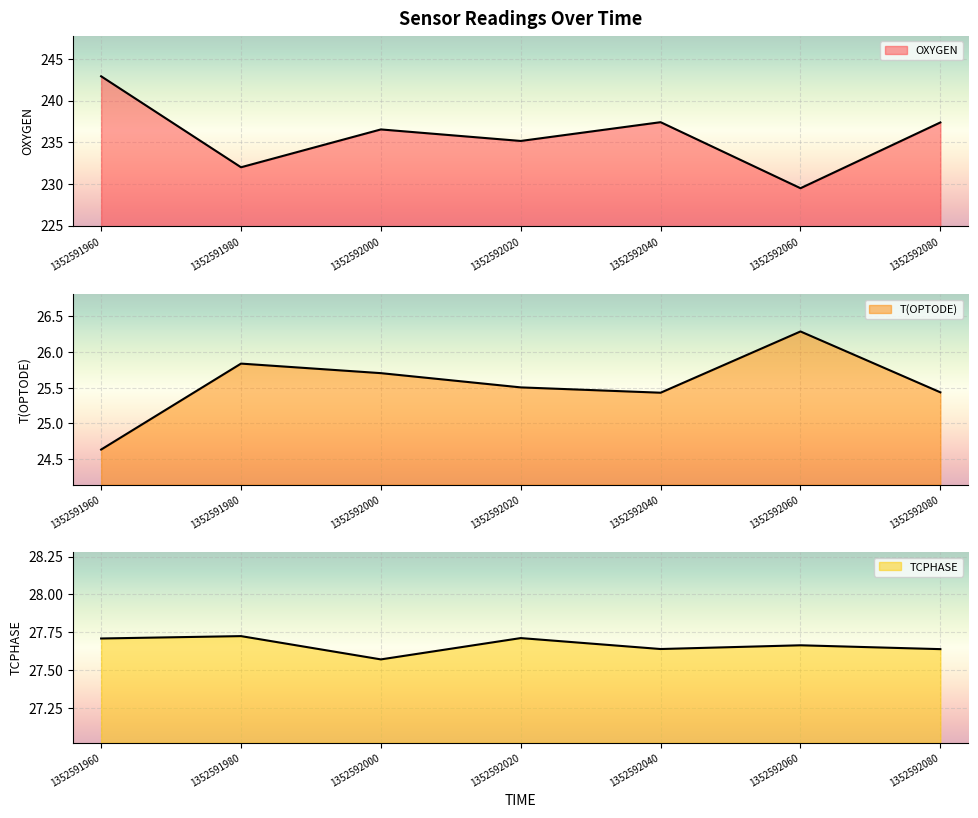

True or false: TCPHASE has a value of 12.1 at 1352591960.

False